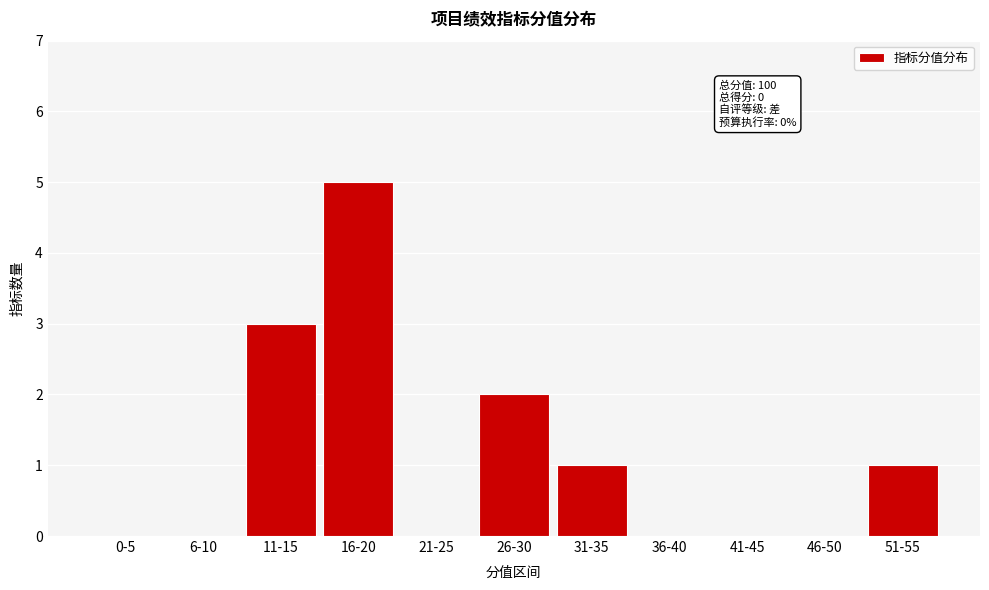

Reading left to right, list all the values displayed in this chart.

0-5=0	6-10=0	11-15=3	16-20=5	21-25=0	26-30=2	31-35=1	36-40=0	41-45=0	46-50=0	51-55=1